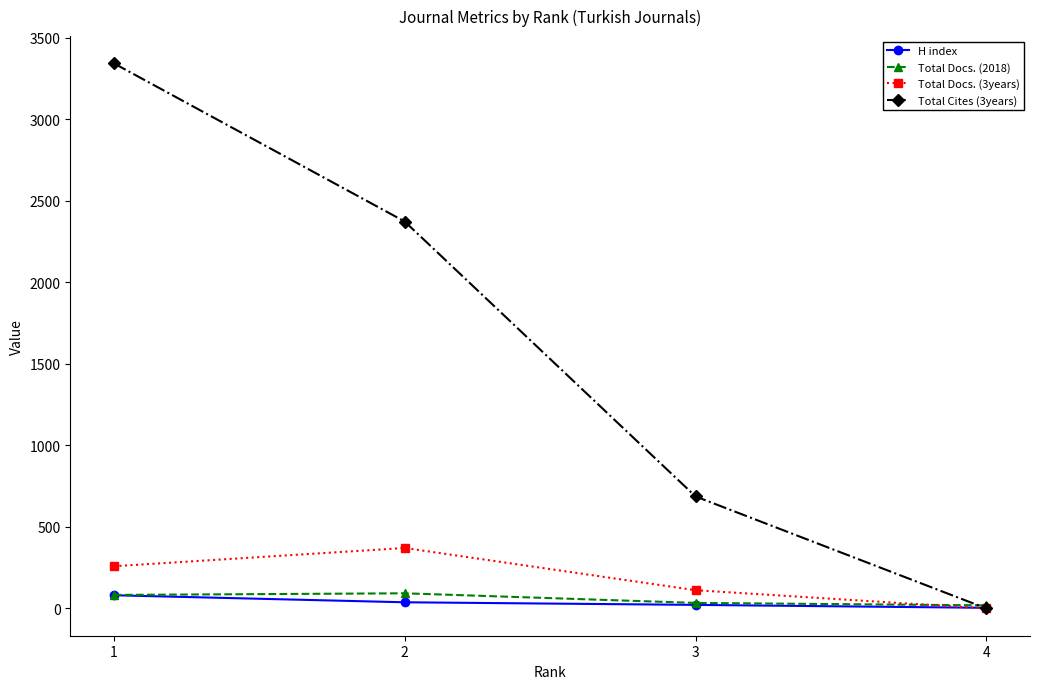

The value of Total Docs. (2018) at 4 is 19. True or false?

True